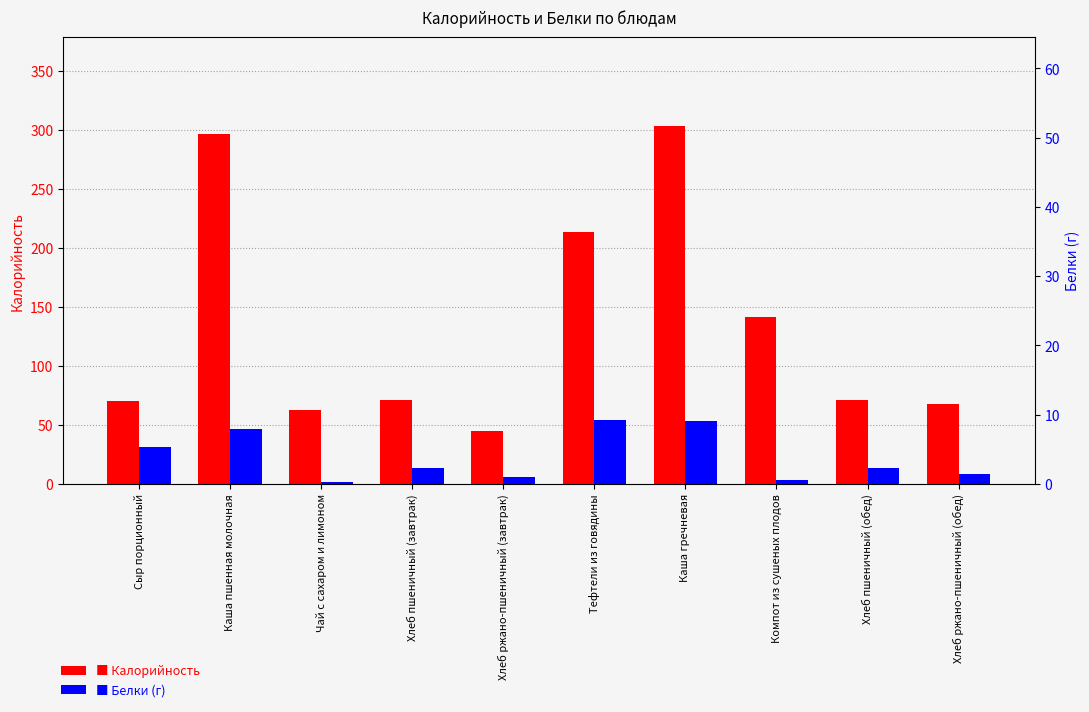

Count the number of categories in the chart.

10